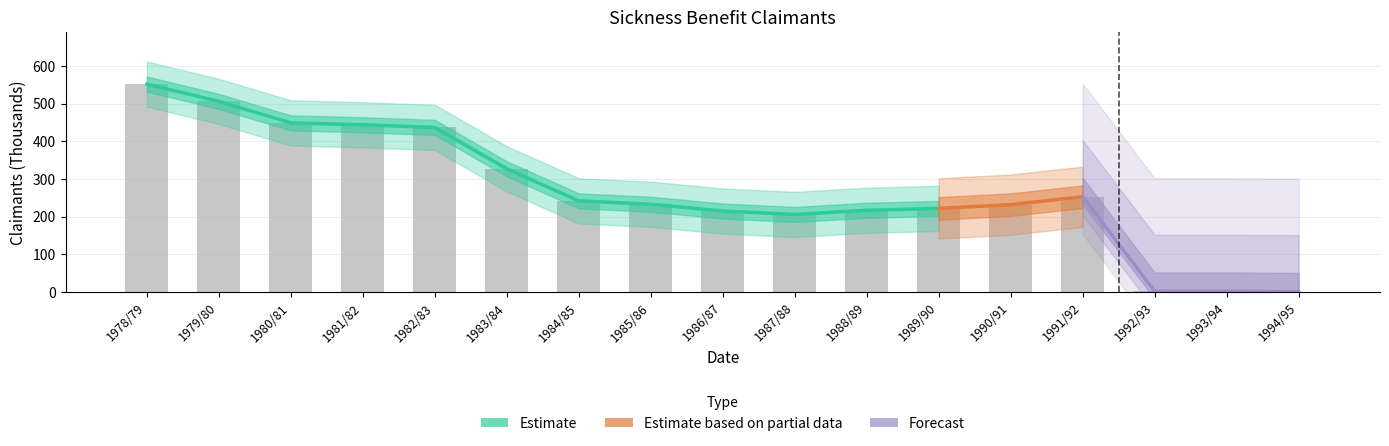

List the labels in order of value, smallest first.

1994/95, 1992/93, 1993/94, 1987/88, 1986/87, 1988/89, 1989/90, 1990/91, 1985/86, 1984/85, 1991/92, 1983/84, 1982/83, 1981/82, 1980/81, 1979/80, 1978/79